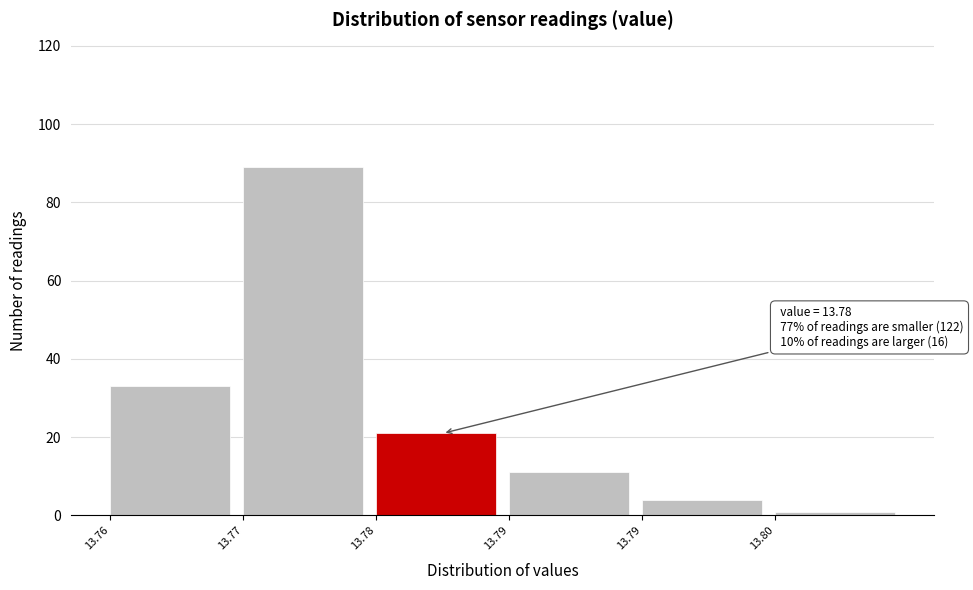

Count the number of data series in this chart.

1